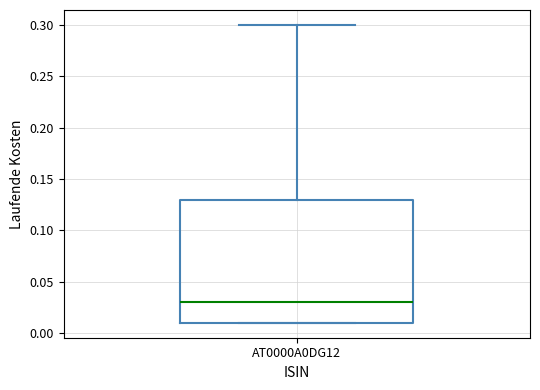

Read this box plot against the y-axis: the position of the median line, the range covered by the box, and the ends of both whiskers. The values are not printed on the chart, so give them approximately, as read against the axis.

median 0.03, box 0.01 to 0.13, whiskers 0.01 to 0.30